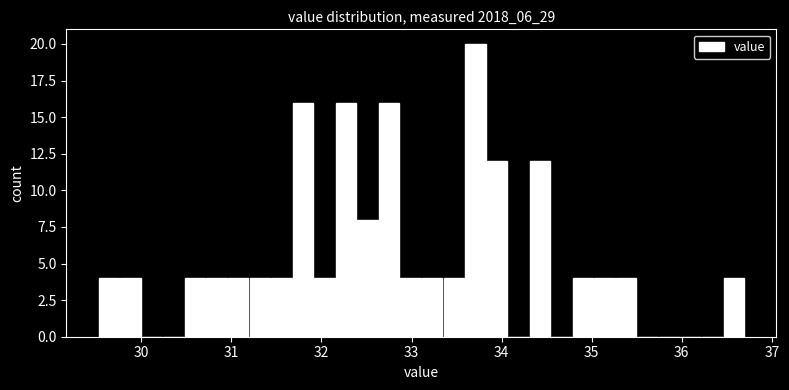

Around what value on the x-axis is the tallest bar? Give the approximate position of its centre, as read against the axis.

33.7